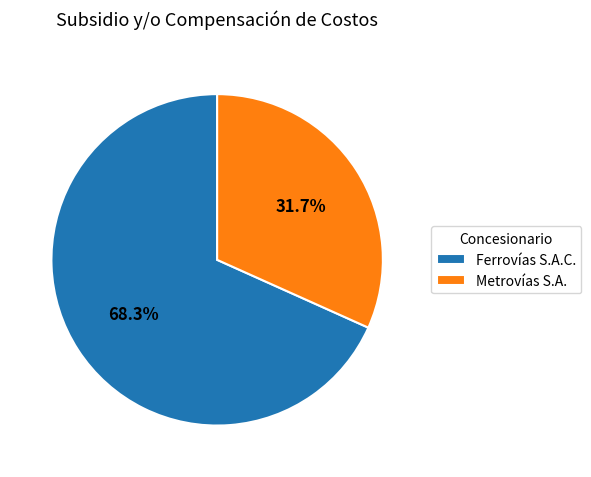

Is Ferrovías S.A.C. the majority of the pie?

Yes